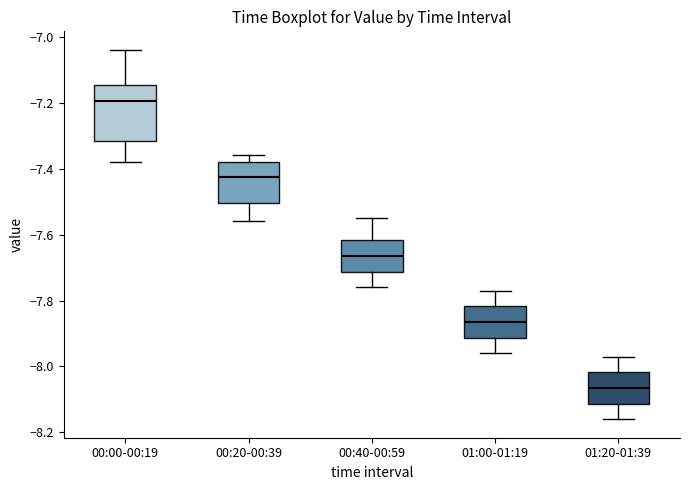

Which box is the tallest, from its lower edge to its upper edge?

00:00-00:19